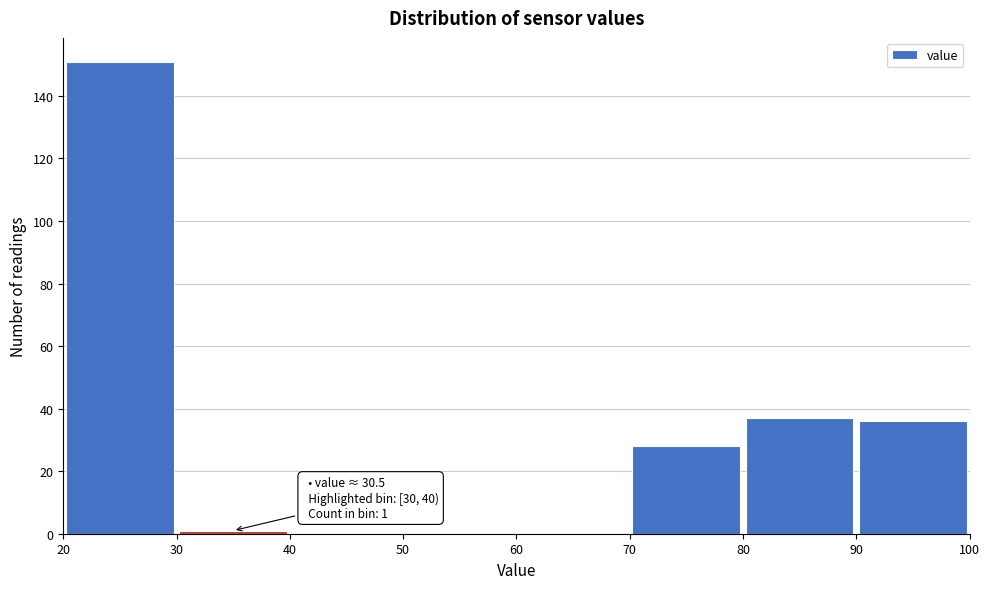

Over which range of the x-axis is the bar tallest?

20 to 30